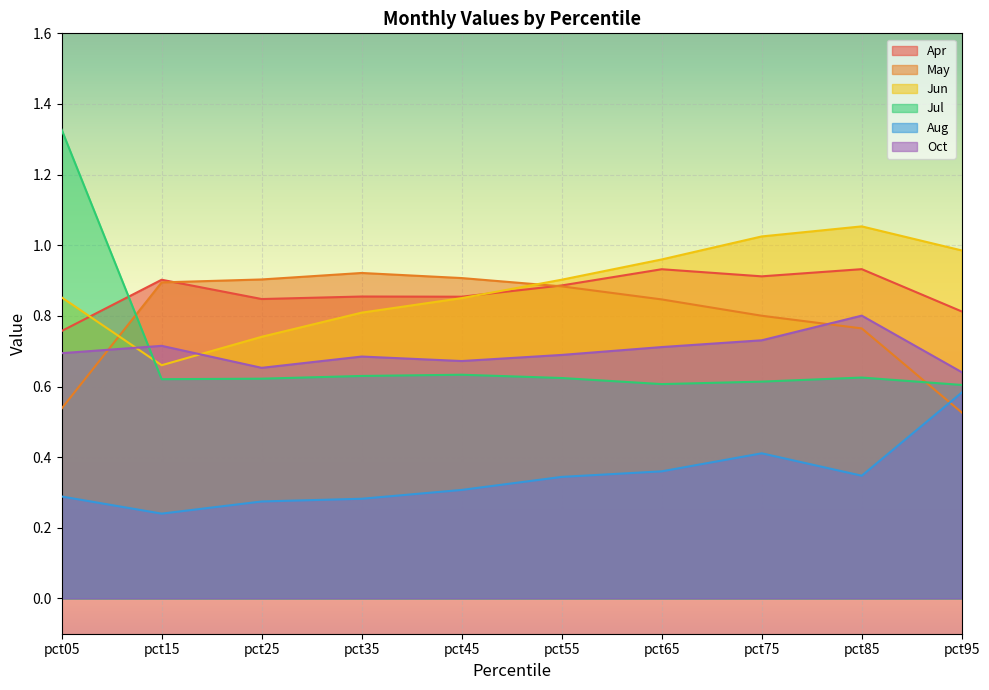

Reading left to right, transcribe all the data shown in this chart.

Apr: 0.8	0.9	0.8	0.9	0.9	0.9	0.9	0.9	0.9	0.8
May: 0.5	0.9	0.9	0.9	0.9	0.9	0.8	0.8	0.8	0.5
Jun: 0.9	0.7	0.7	0.8	0.9	0.9	1.0	1.0	1.1	1.0
Jul: 1.3	0.6	0.6	0.6	0.6	0.6	0.6	0.6	0.6	0.6
Aug: 0.3	0.2	0.3	0.3	0.3	0.3	0.4	0.4	0.3	0.6
Oct: 0.7	0.7	0.7	0.7	0.7	0.7	0.7	0.7	0.8	0.6